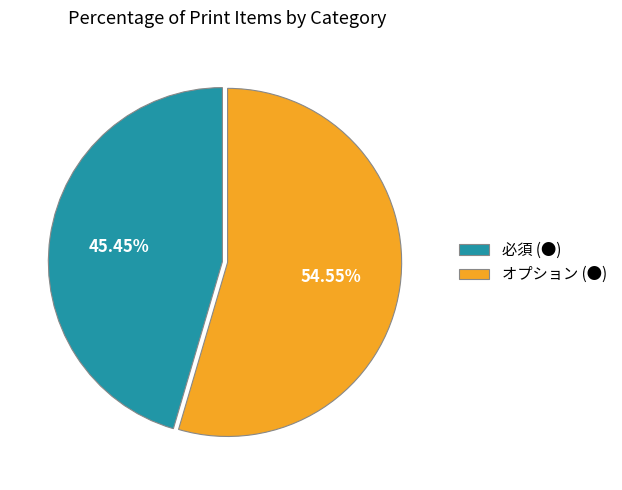

Count the number of slices in the pie.

2